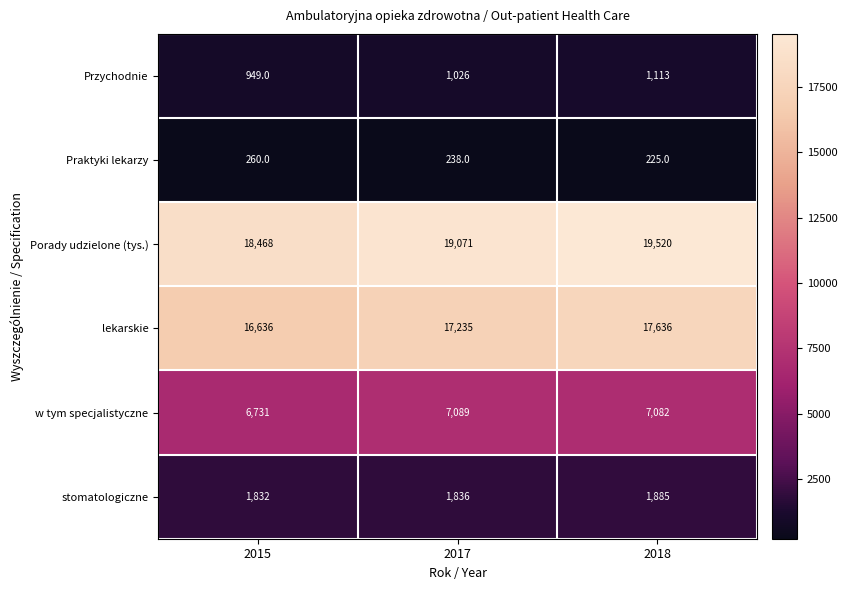

What is the total value across all series at 2018?

47461